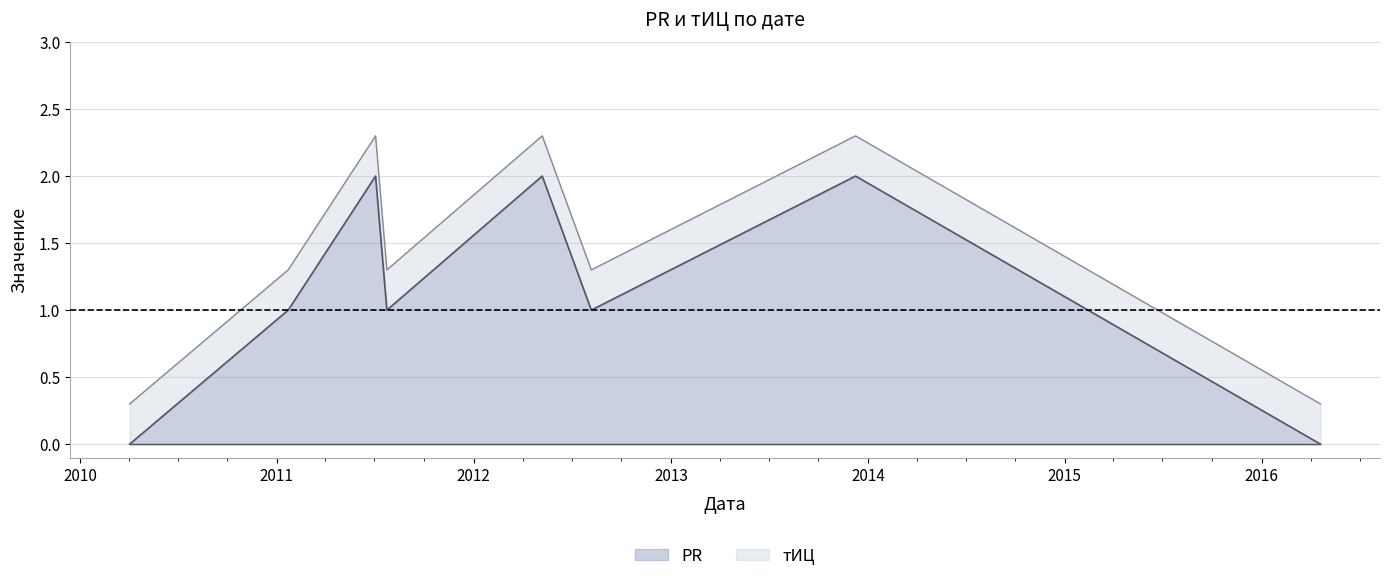

What is the maximum value for PR?

2.0